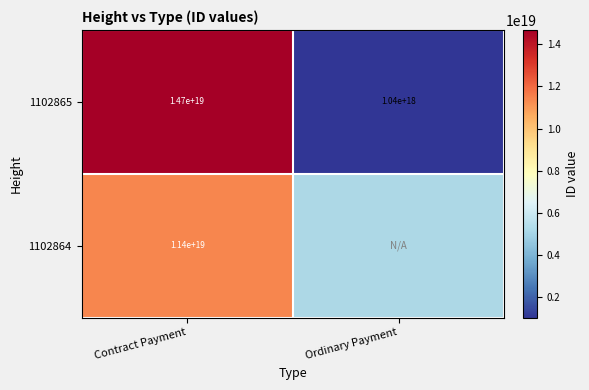

Rank the categories by 1102865 value from highest to lowest.

Contract Payment, Ordinary Payment